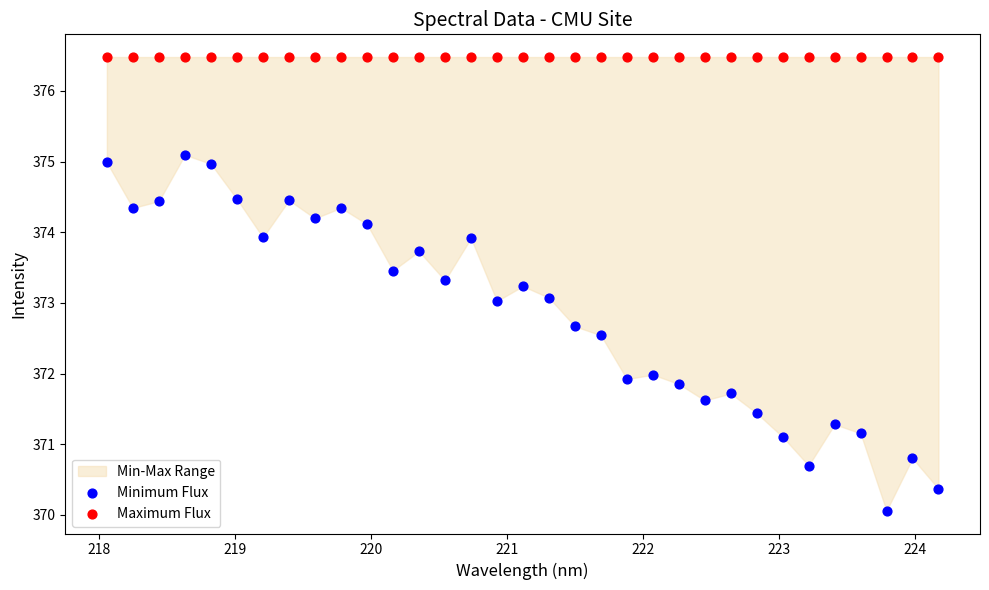

Which series reaches the minimum Y coordinate?

Minimum Flux